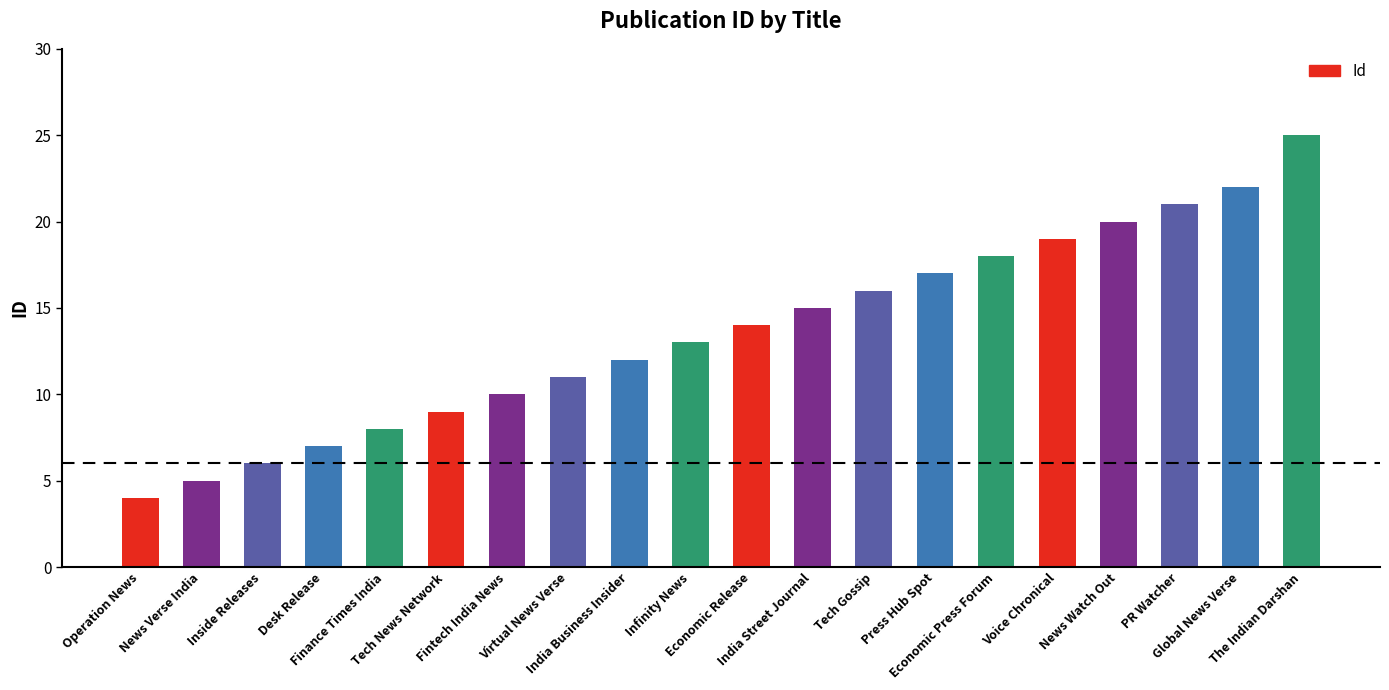

Which has a higher value, Economic Release or India Street Journal?

India Street Journal